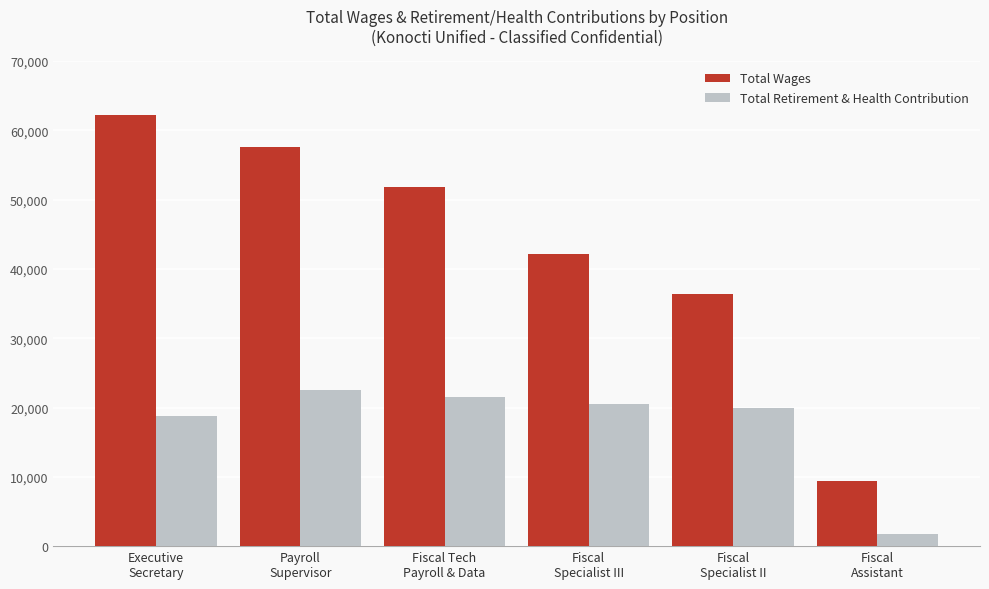

Reading left to right, transcribe all the data shown in this chart.

Total Wages: Executive
Secretary=62198	Payroll
Supervisor=57609	Fiscal Tech
Payroll & Data=51800	Fiscal
Specialist III=42086	Fiscal
Specialist II=36316	Fiscal
Assistant=9434
Total Retirement & Health Contribution: Executive
Secretary=18833	Payroll
Supervisor=22513	Fiscal Tech
Payroll & Data=21585	Fiscal
Specialist III=20499	Fiscal
Specialist II=19903	Fiscal
Assistant=1788